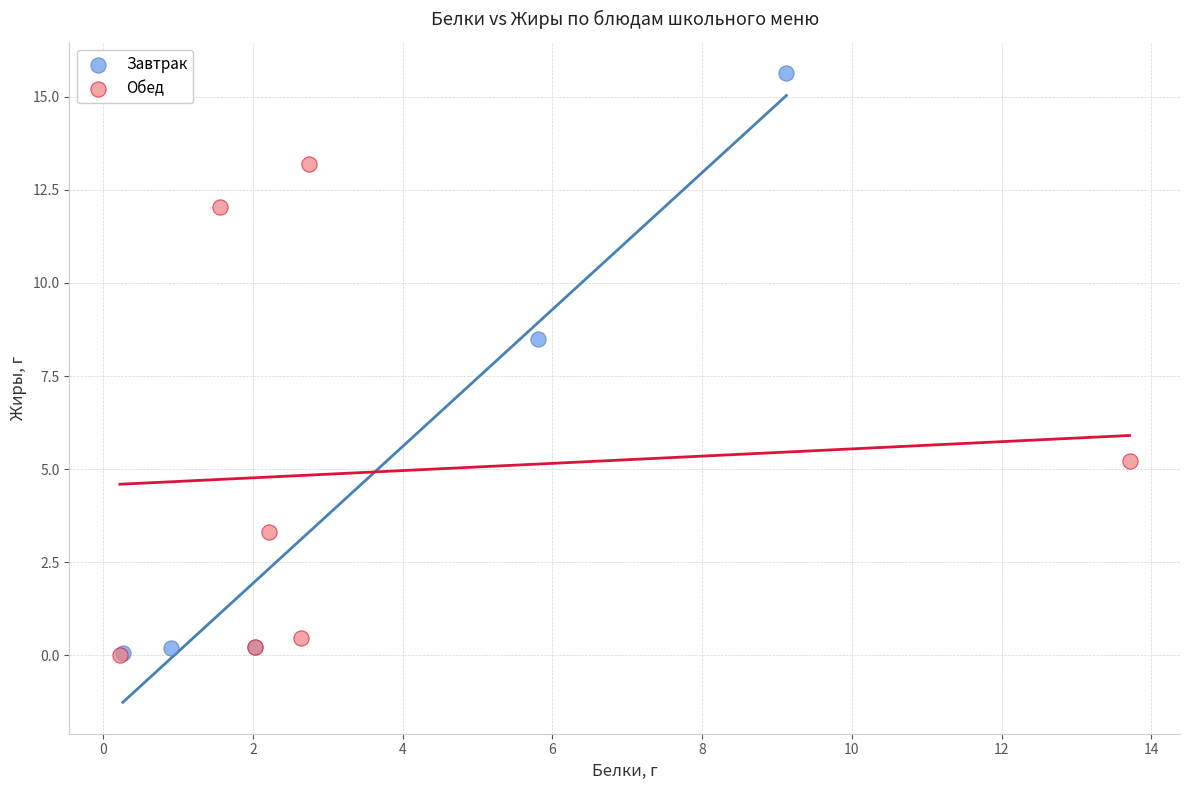

Which series has the widest spread of Y values?

Завтрак